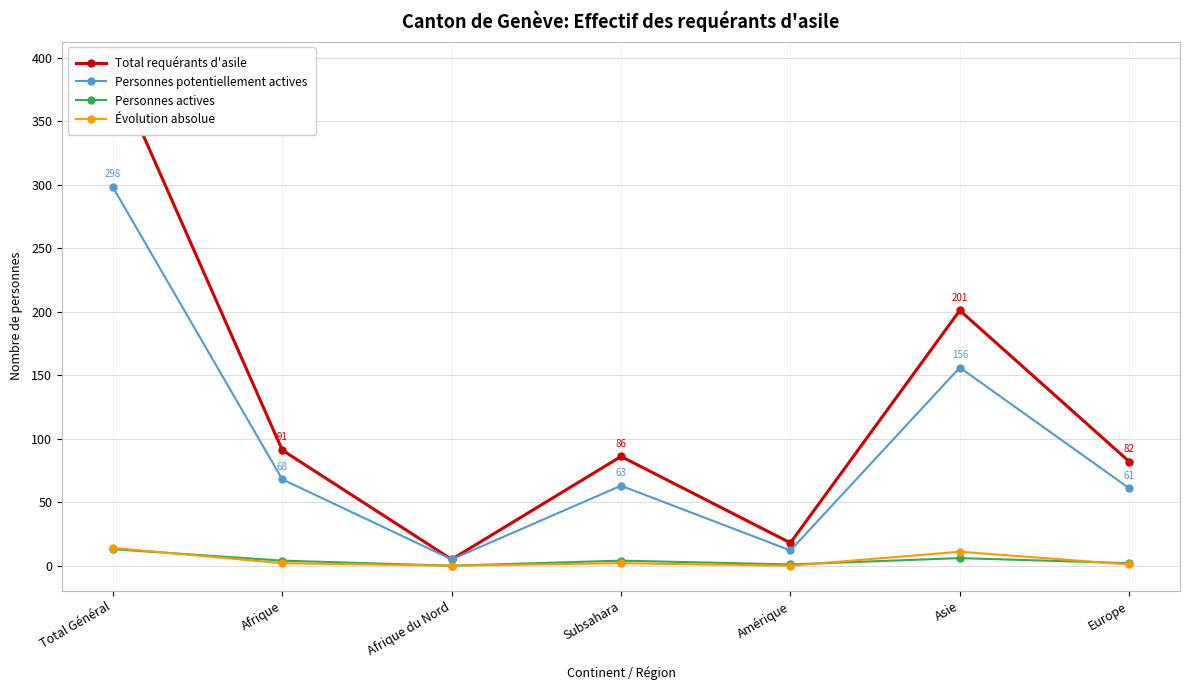

Is this an area chart (filled region under the line)?

No